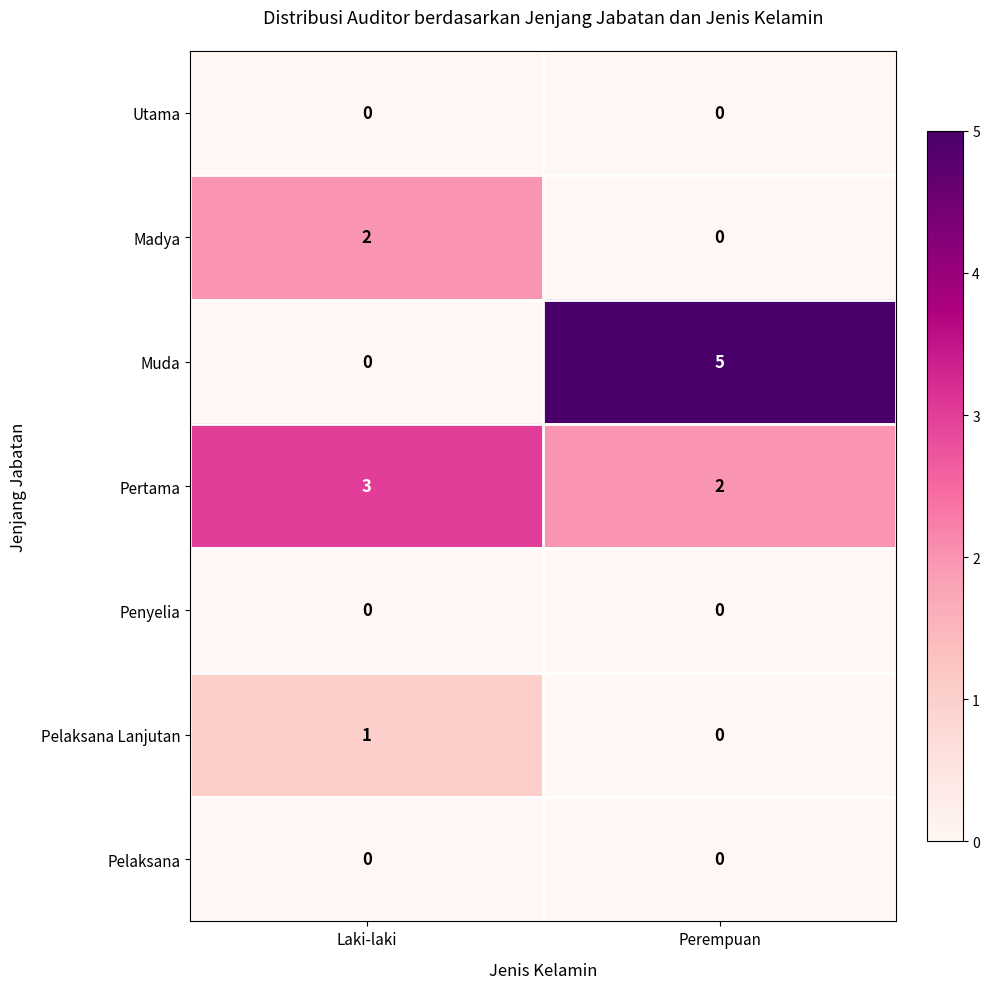

At which category is the sum across all series the highest?

Perempuan